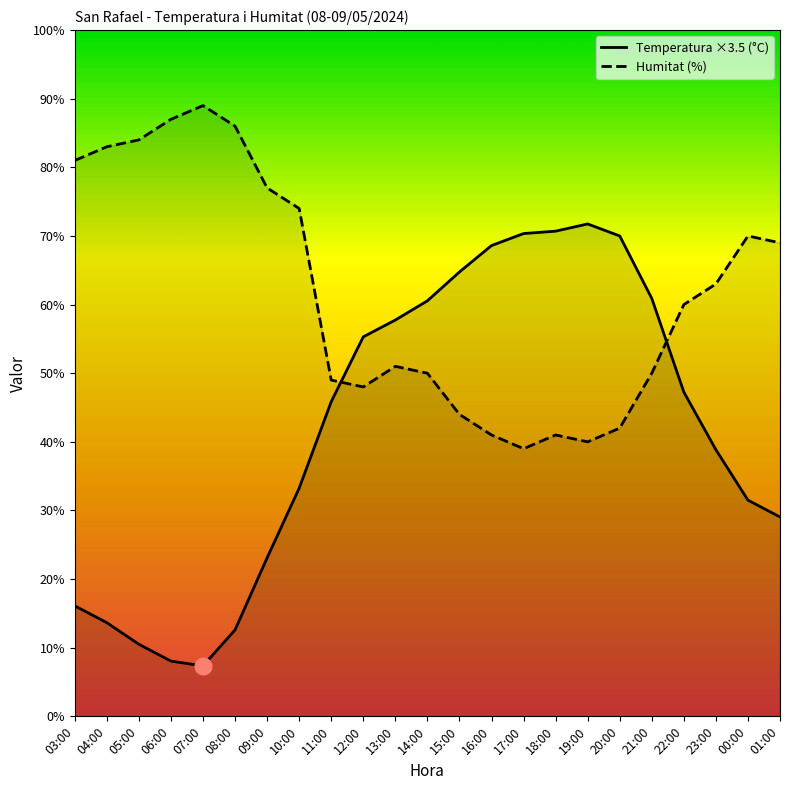

Does the chart display data point markers on the line(s)?

No